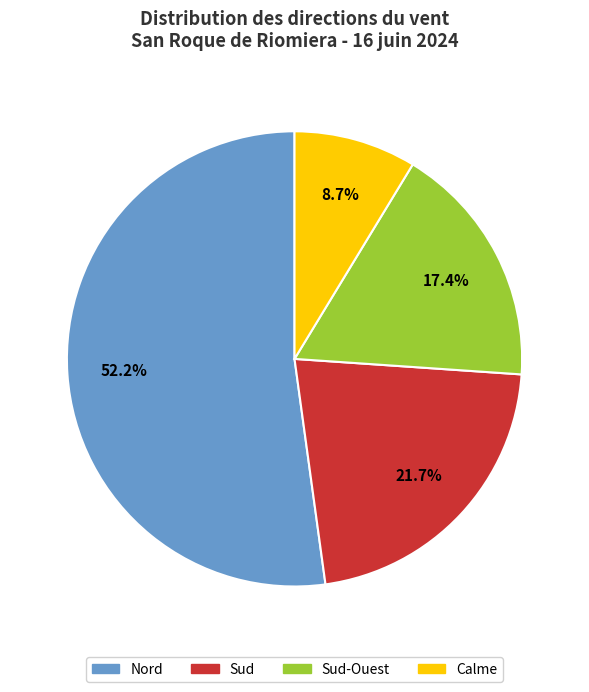

Rank the categories by value from highest to lowest.

Nord, Sud, Sud-Ouest, Calme